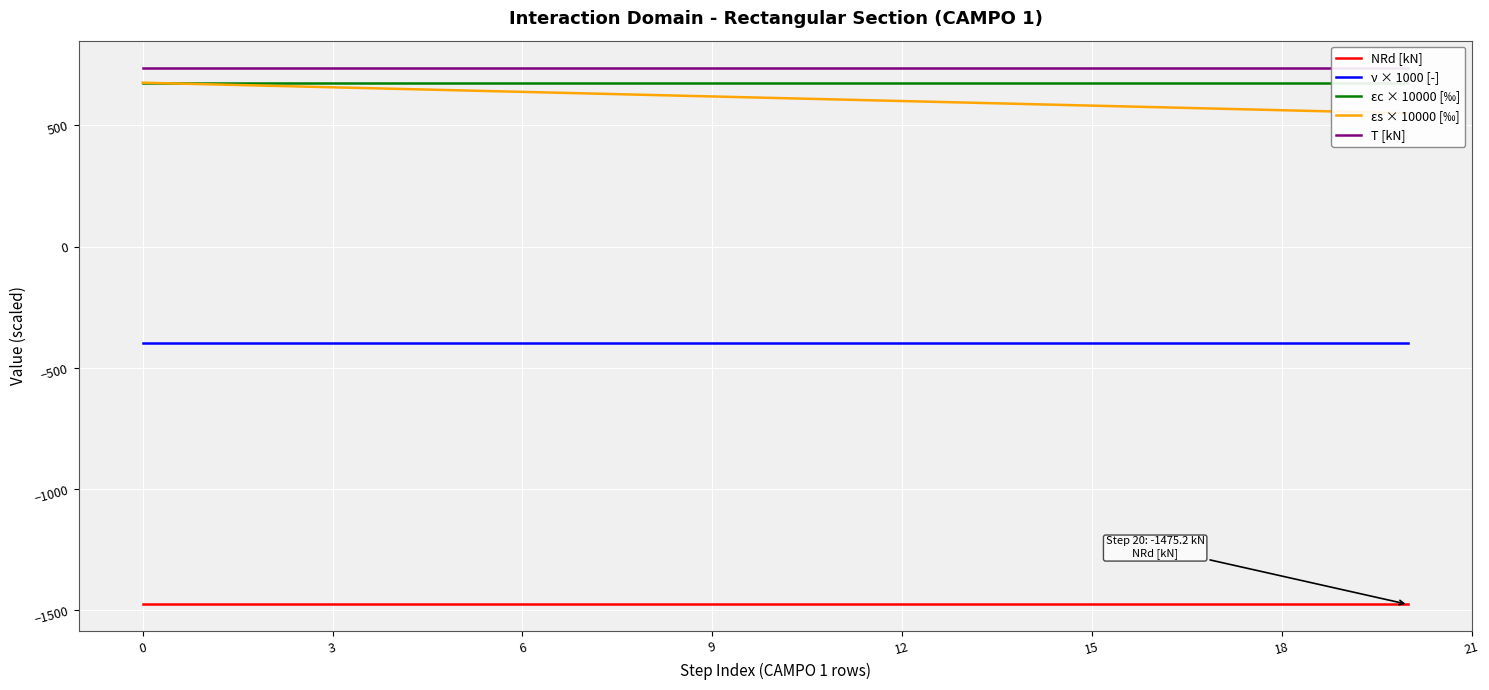

Is it true that NRd [kN] equals -534.6 at 0?

False